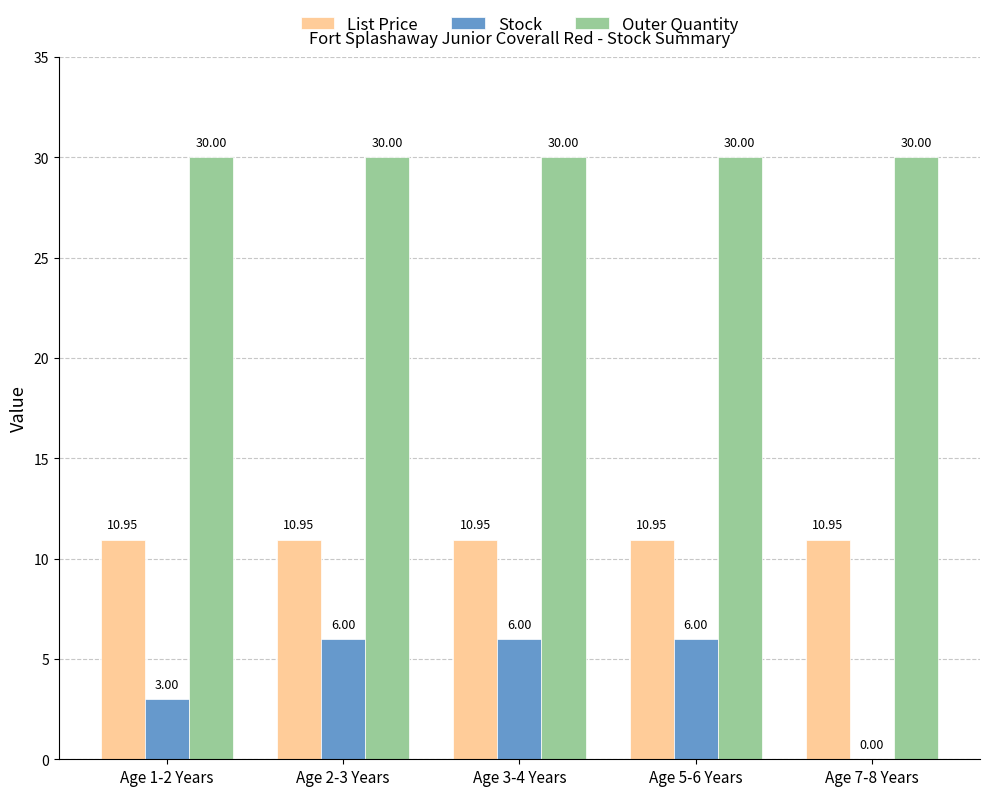

What is the sum of all List Price values?

54.8